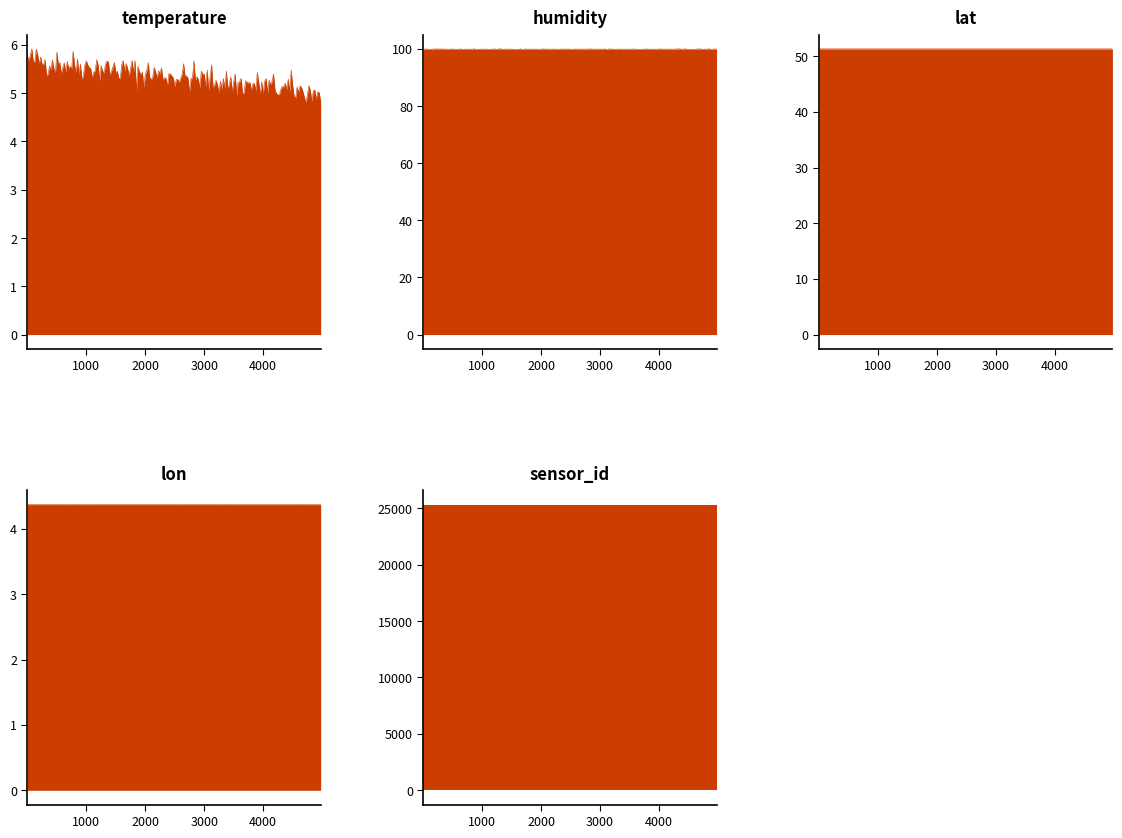

Which series has the largest total across all categories?

sensor_id